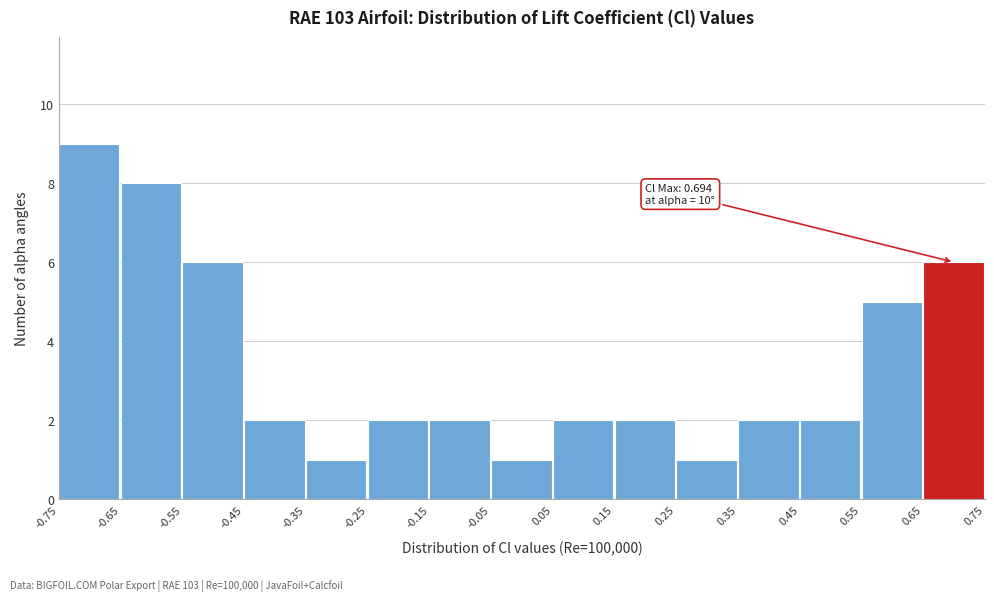

Over which range of the x-axis is the bar tallest?

-0.75 to -0.65